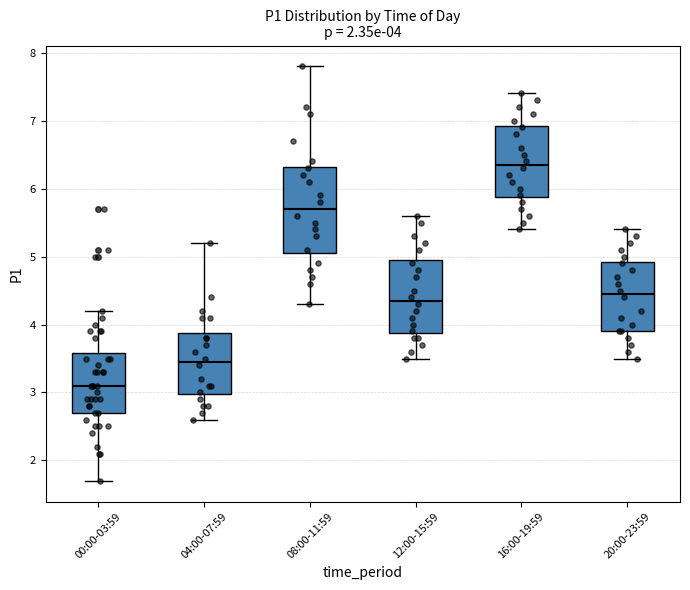

Comparing the boxes themselves (not the whiskers), which one is the tallest?

08:00-11:59